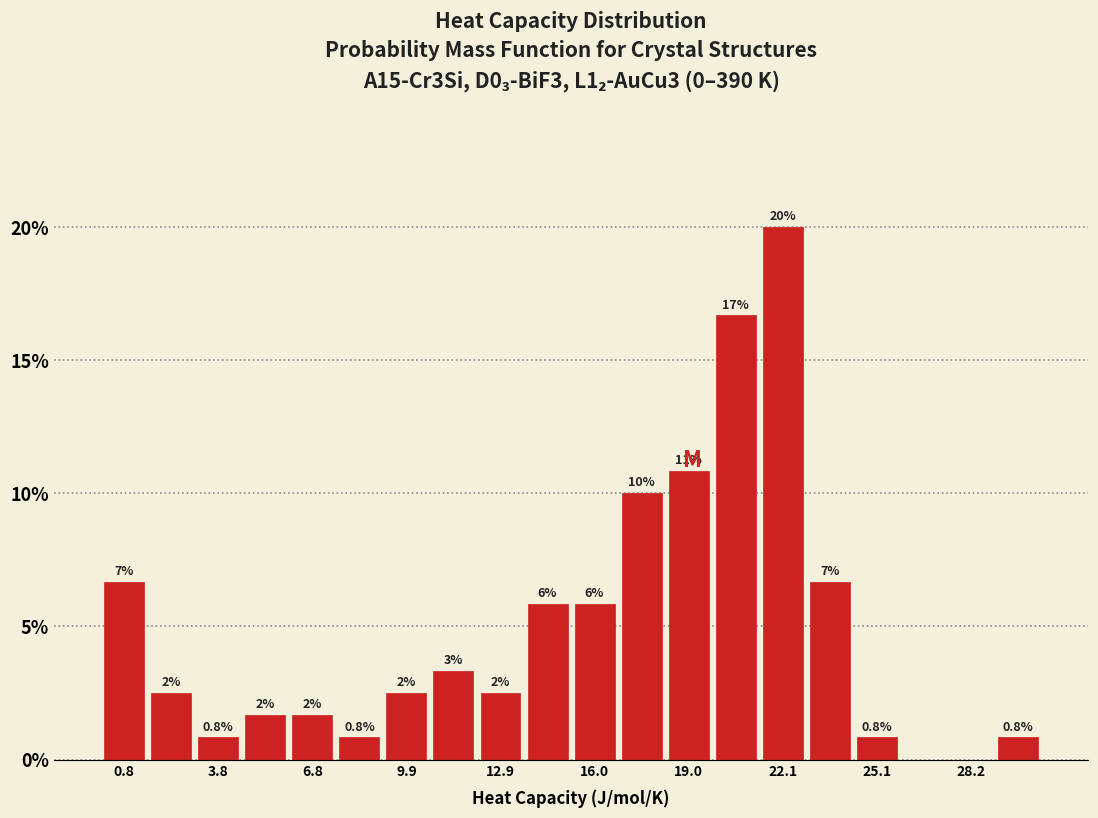

Around what value on the x-axis is the tallest bar? Give the approximate position of its centre, as read against the axis.

22.0